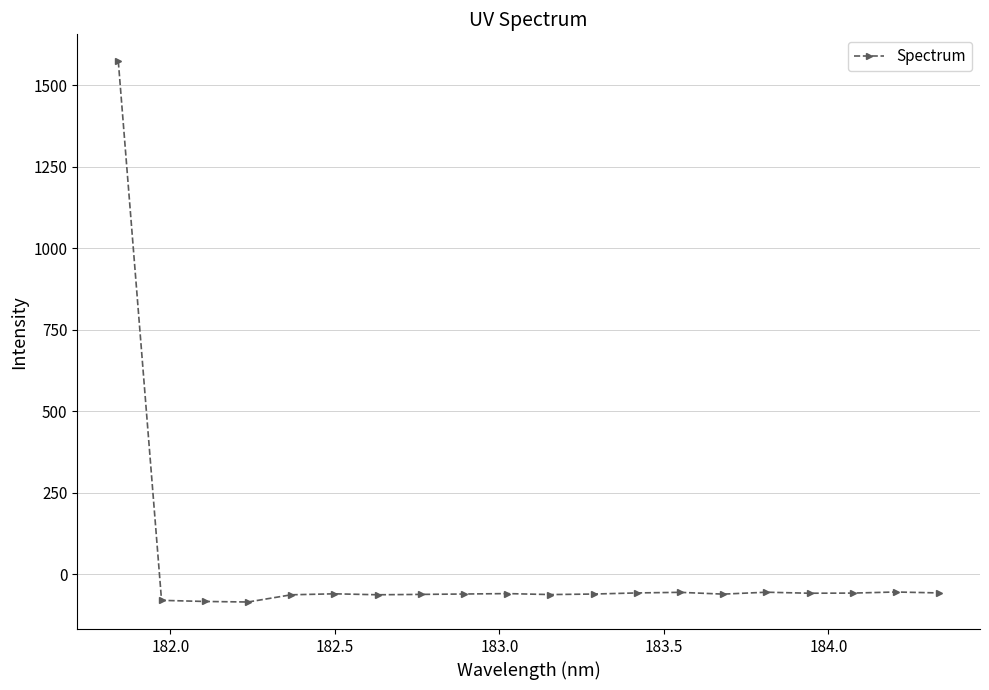

What is the value of the 20th point from the left?

-57.9